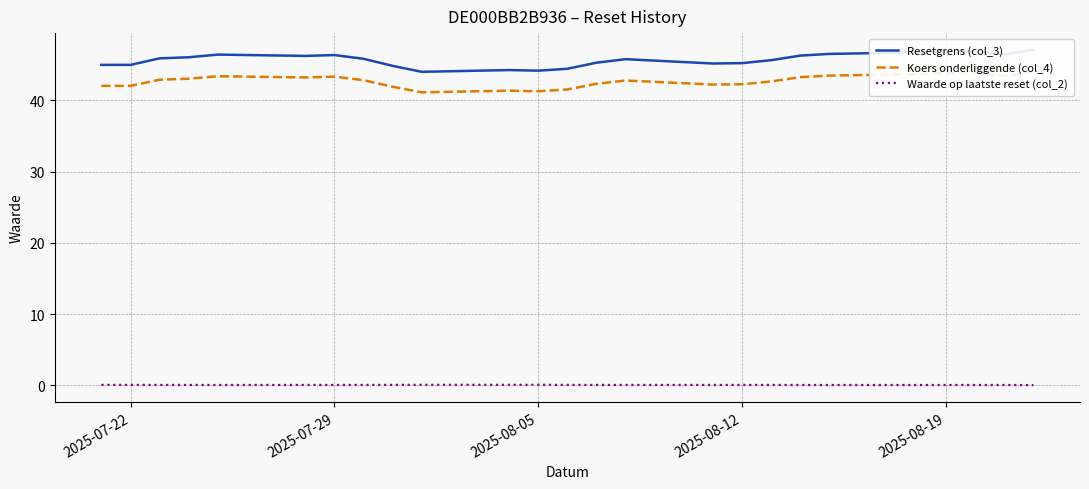

Rank the series by their maximum value, from lowest to highest.

Waarde op laatste reset (col_2), Koers onderliggende (col_4), Resetgrens (col_3)